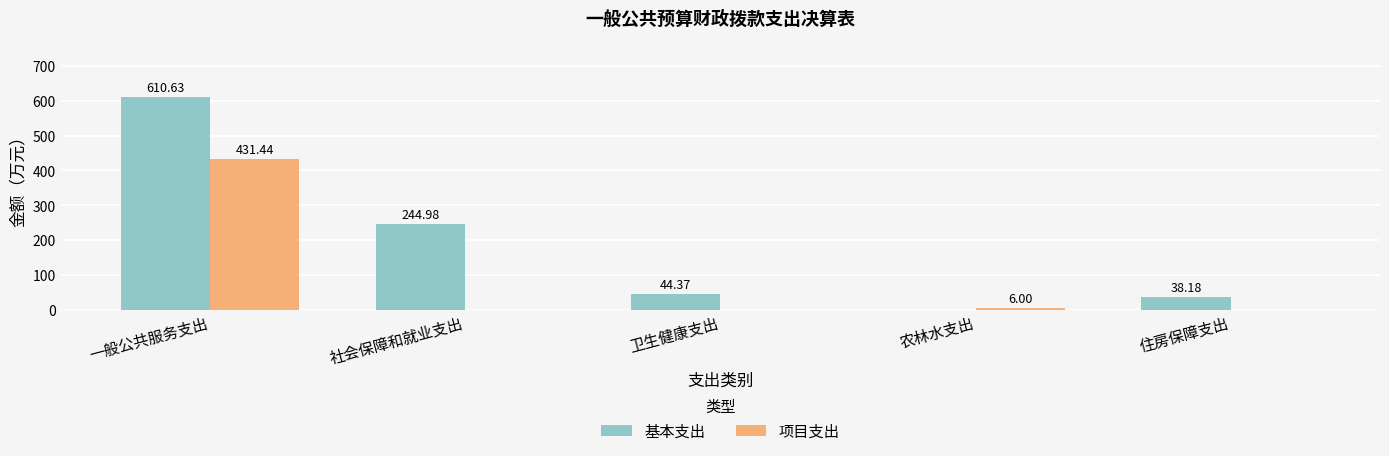

The 项目支出 series shows 0.0 at 住房保障支出. True or false?

True